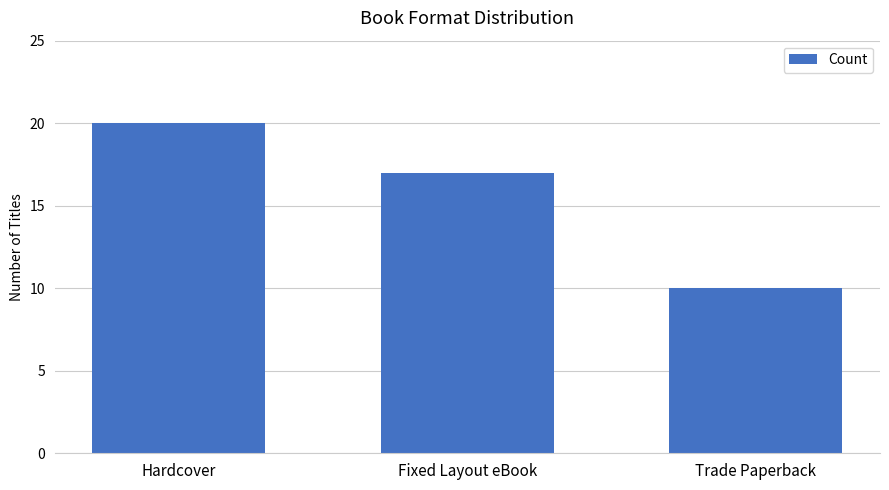

The chart shows a value of 17 at Fixed Layout eBook. True or false?

True